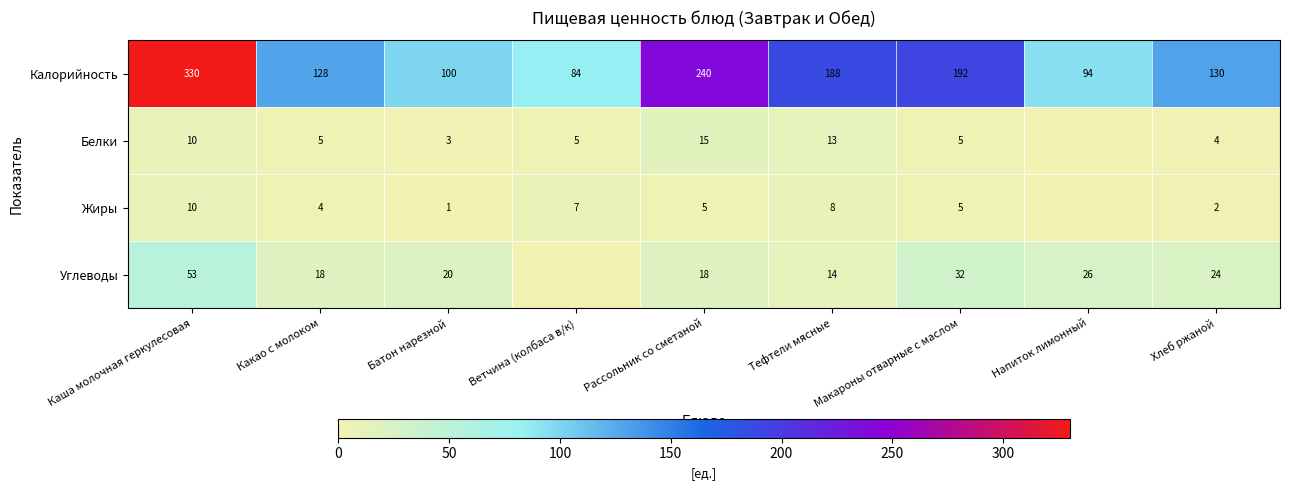

Between Какао с молоком and Рассольник со сметаной, which is larger?

Рассольник со сметаной